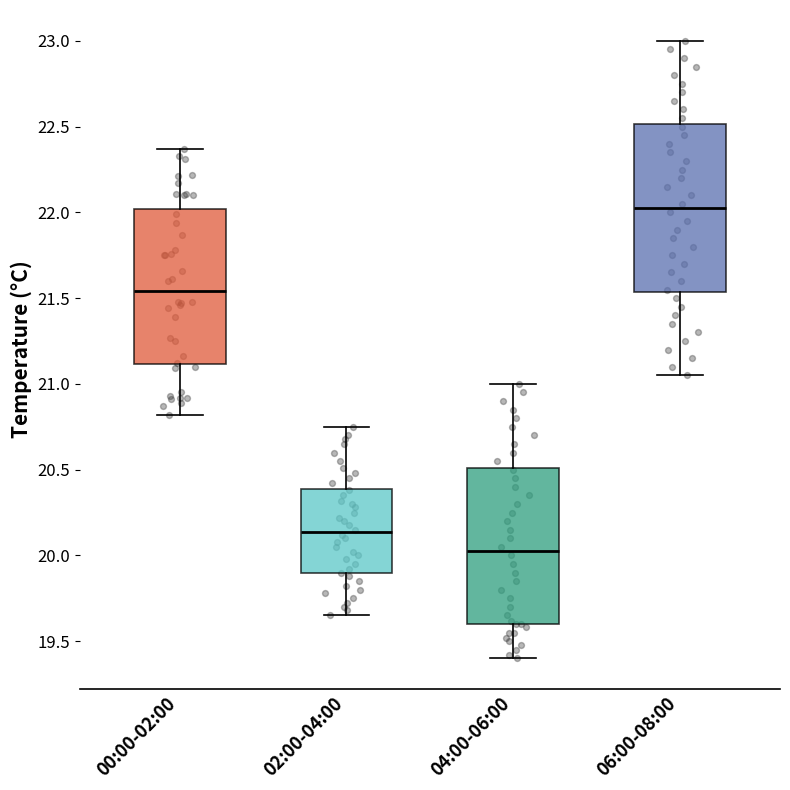

Reading left to right, transcribe this box plot: for each box, give where its median line is, the range the box spans, and where its two whiskers end, as read against the y-axis. The values are not printed on the chart, so give them approximately, as read against the axis.

00:00-02:00: median 21.55, box 21.10 to 22.00, whiskers 20.80 to 22.35
02:00-04:00: median 20.15, box 19.90 to 20.40, whiskers 19.65 to 20.75
04:00-06:00: median 20.05, box 19.60 to 20.50, whiskers 19.40 to 21.00
06:00-08:00: median 22.05, box 21.55 to 22.50, whiskers 21.05 to 23.00